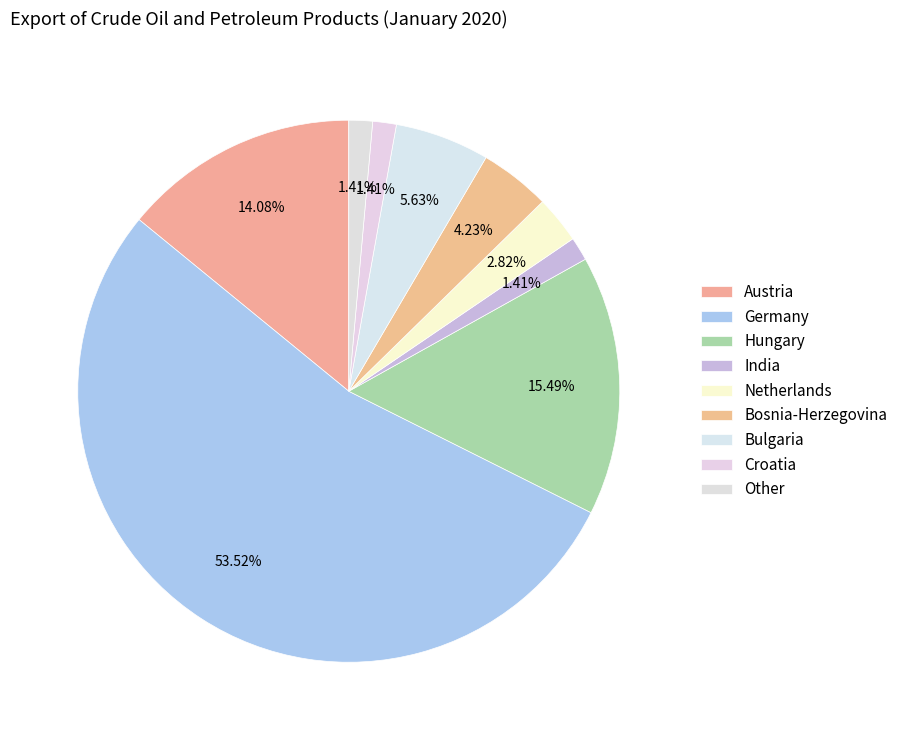

To the nearest percent, what percentage of the pie is Germany?

54%